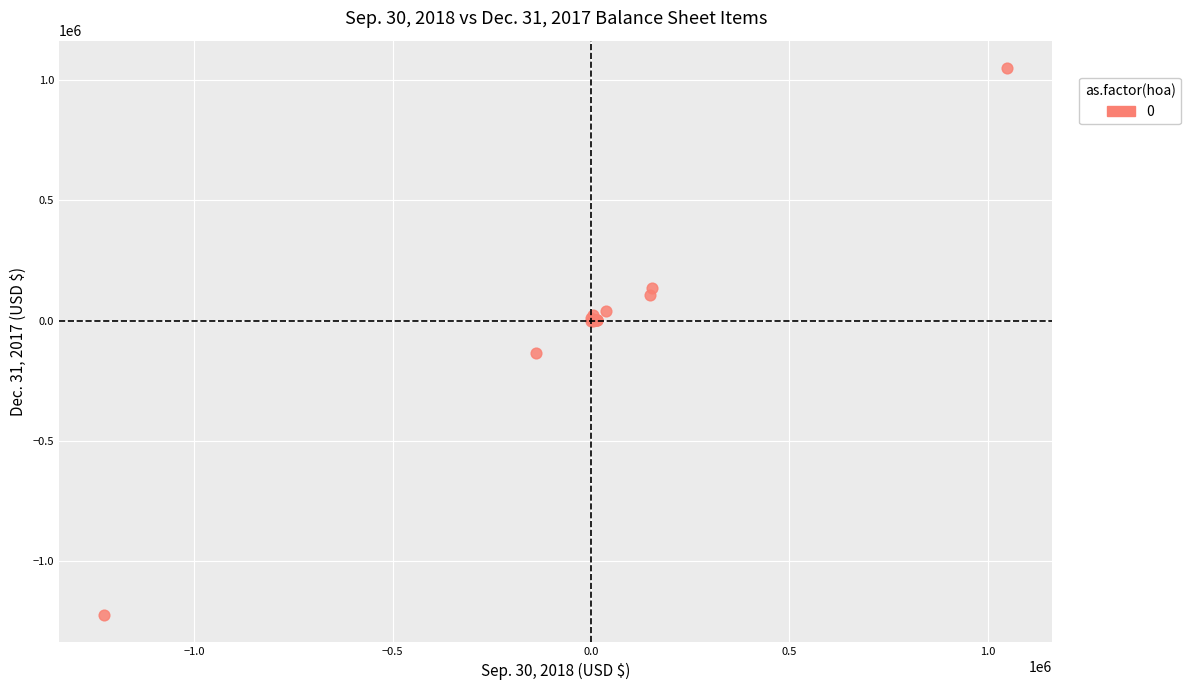

What Y value in the scatter plot is closest to -87258?

-136527